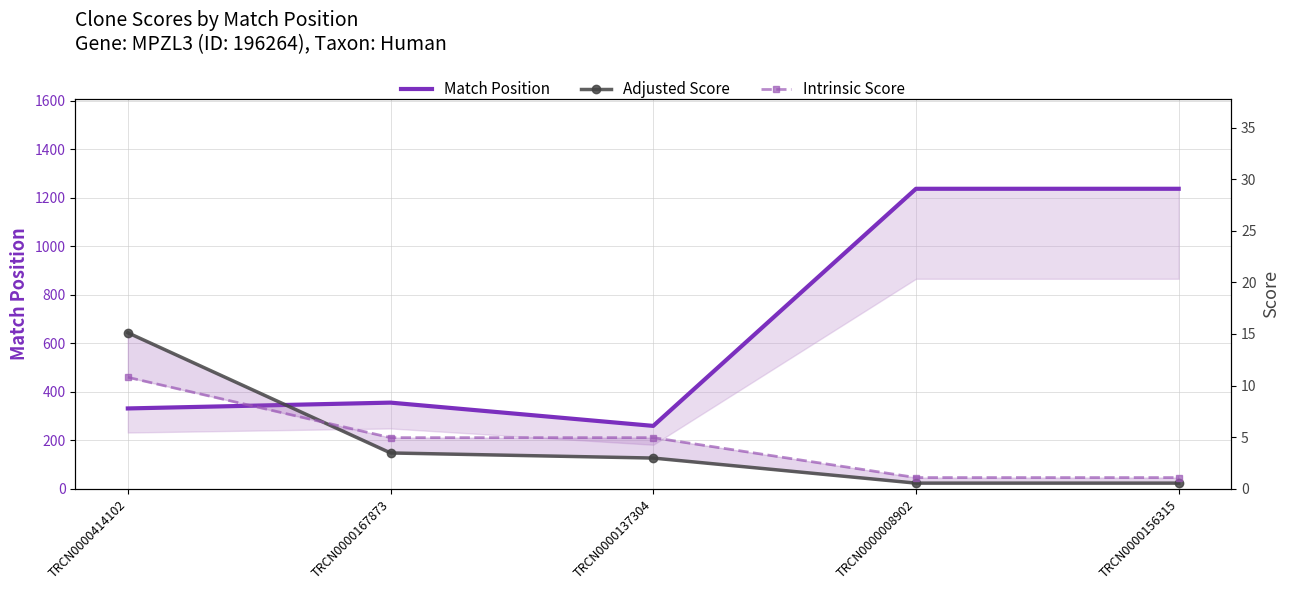

How many lines are shown in the chart?

3